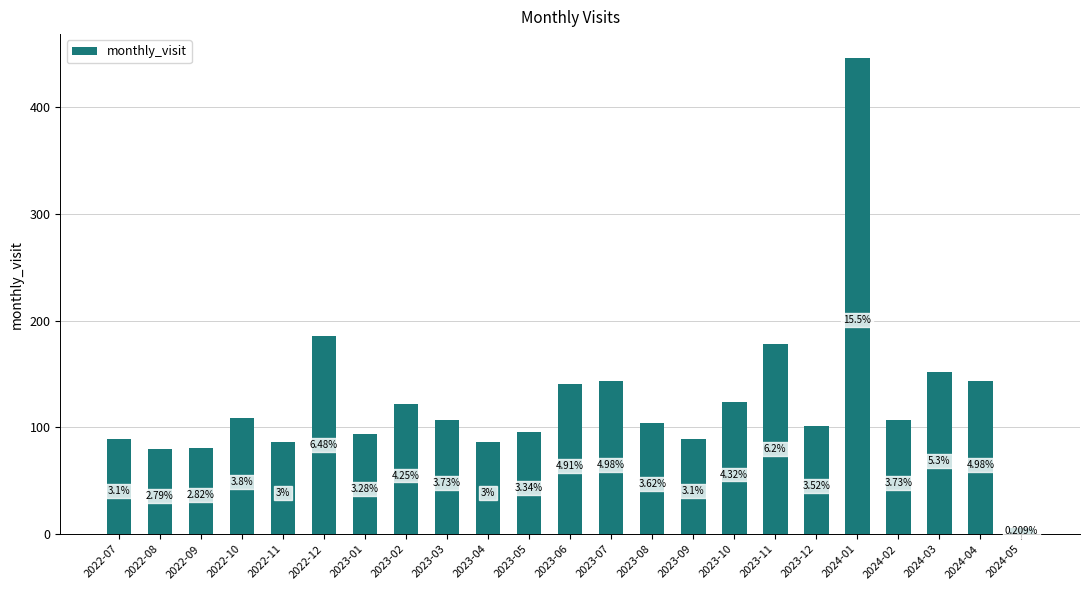

List the labels in order of value, largest first.

2024-01, 2022-12, 2023-11, 2024-03, 2023-07, 2024-04, 2023-06, 2023-10, 2023-02, 2022-10, 2023-03, 2024-02, 2023-08, 2023-12, 2023-05, 2023-01, 2022-07, 2023-09, 2022-11, 2023-04, 2022-09, 2022-08, 2024-05